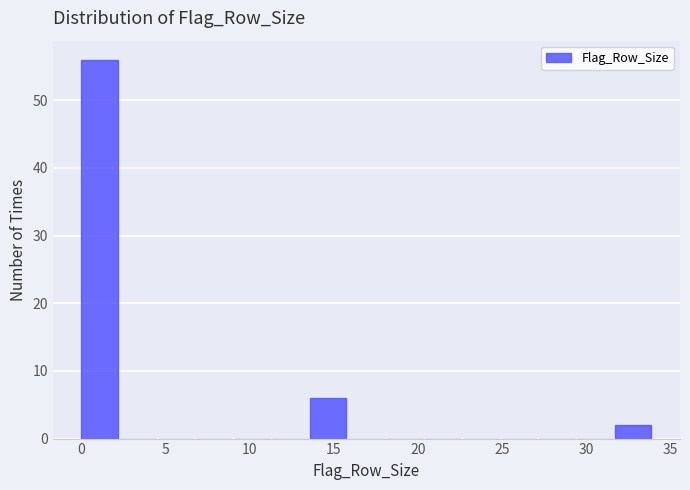

How tall is the bar that spans 0.0 to 2.5 on the x-axis? Neither the bar edges nor the heights are printed on the chart, so give them approximately, as read against the axes.

56